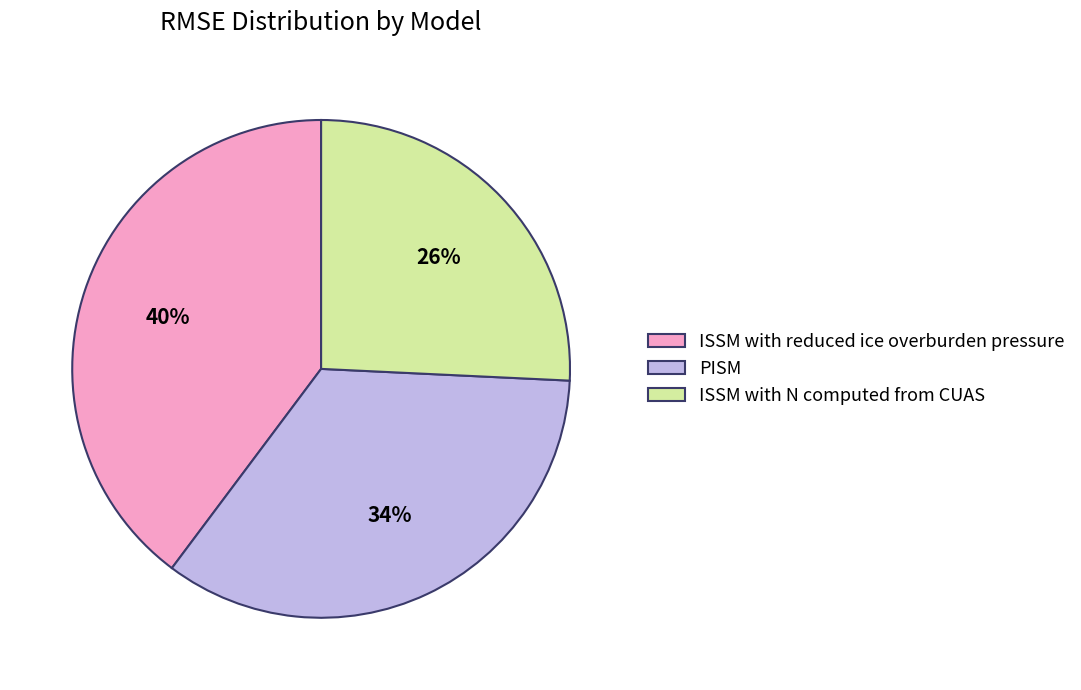

What is the largest slice in the pie chart?

ISSM with reduced ice overburden pressure